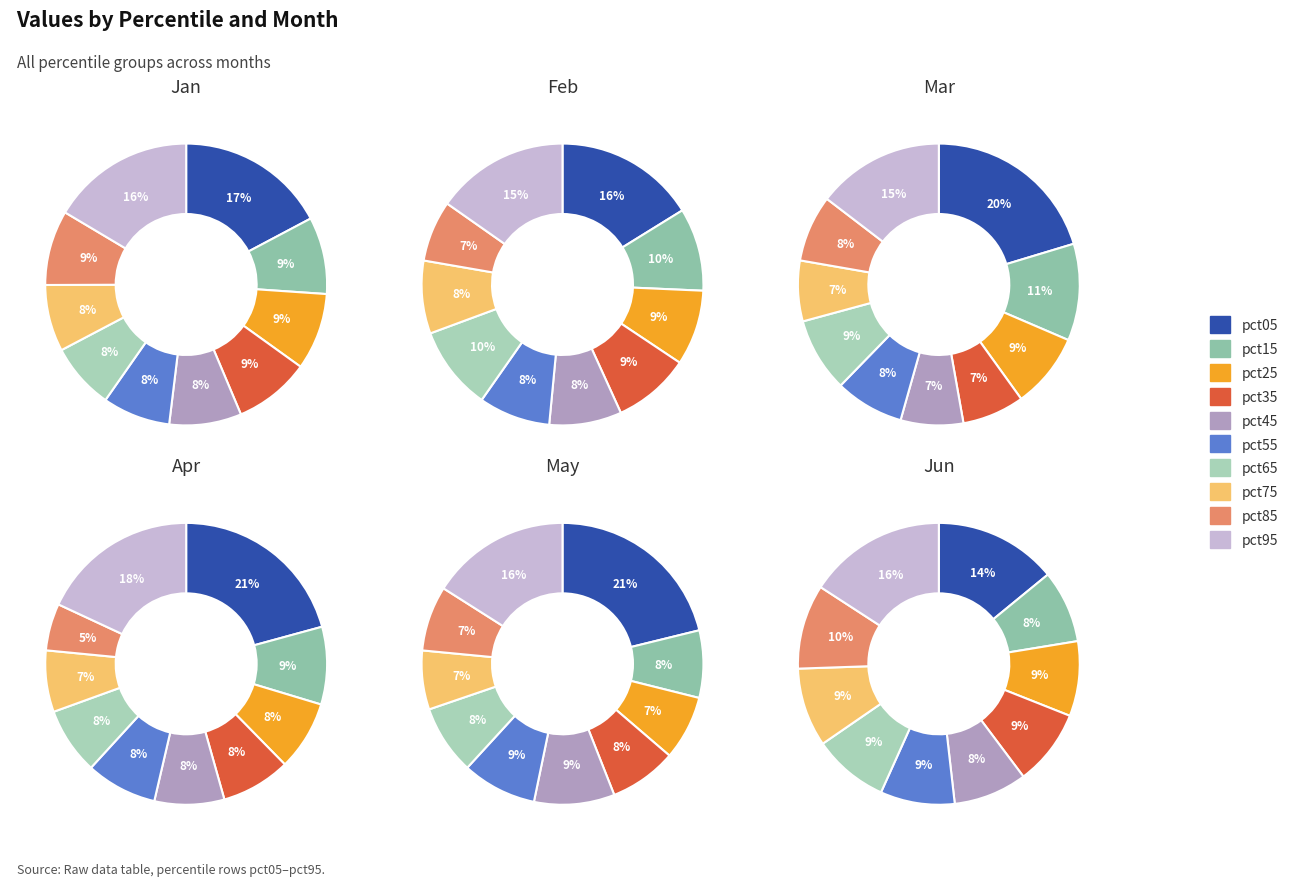

How many slices are in this pie chart?

10